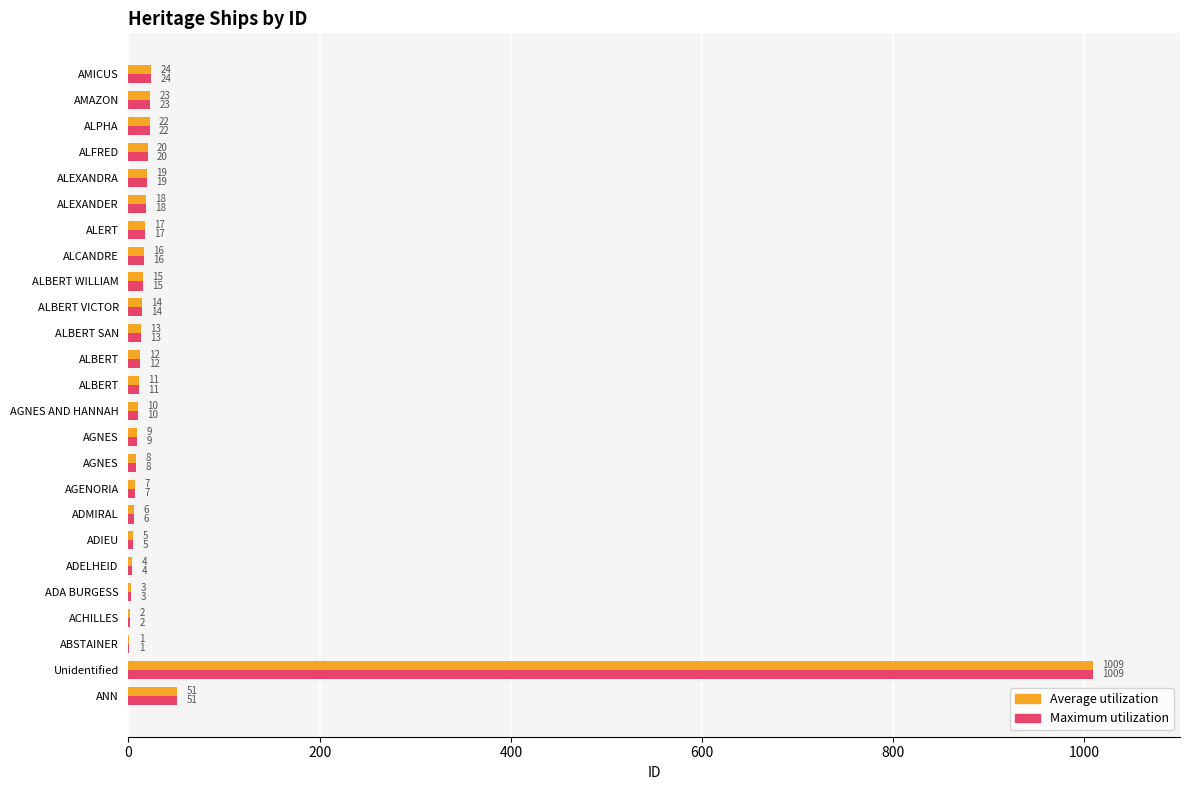

How many data points does each series have?

25